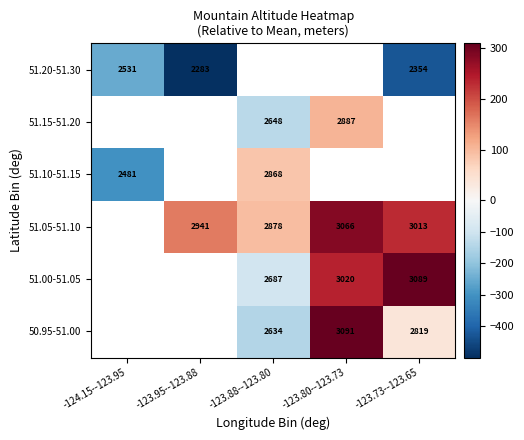

Is the value of 51.05-51.10 at -123.80--123.73 greater than the value of 51.20-51.30 at -123.73--123.65?

Yes